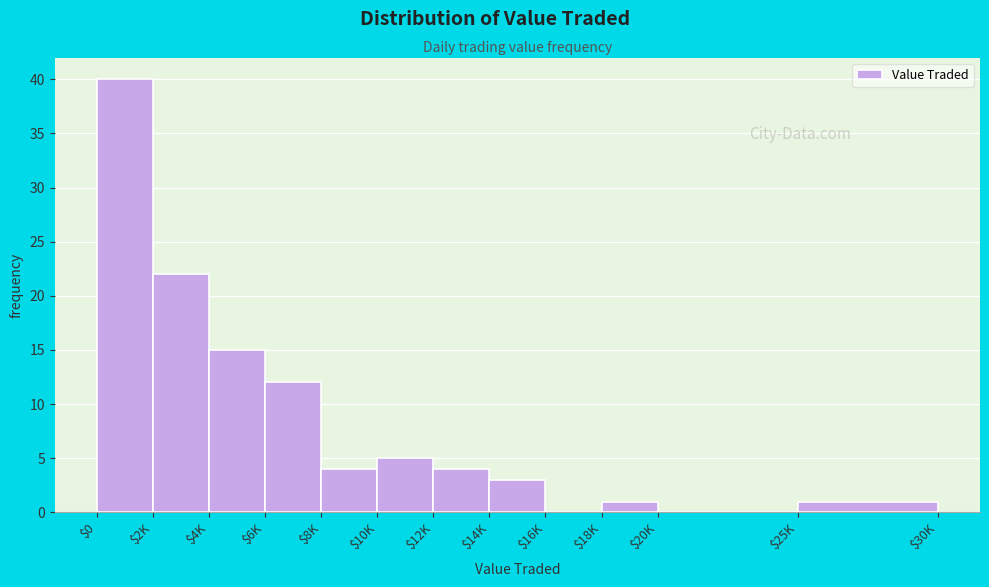

At which label is the value closest to 20?

$2K